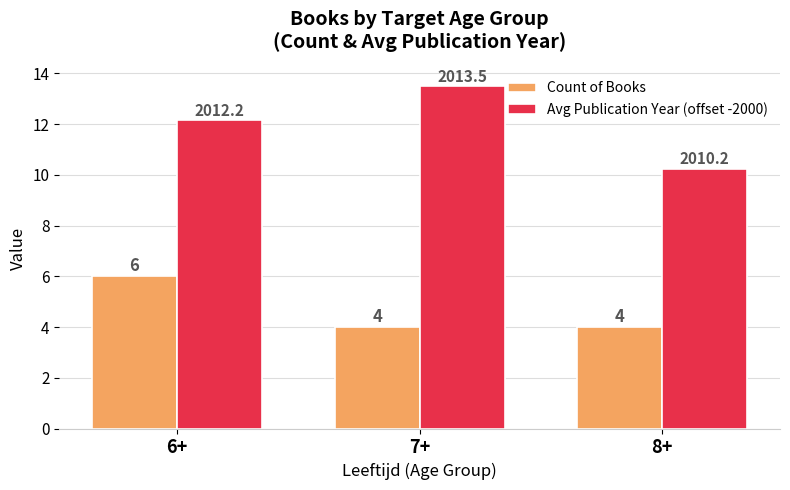

What is the sum of the Avg Publication Year (offset -2000) values at 6+ and 8+?

22.4